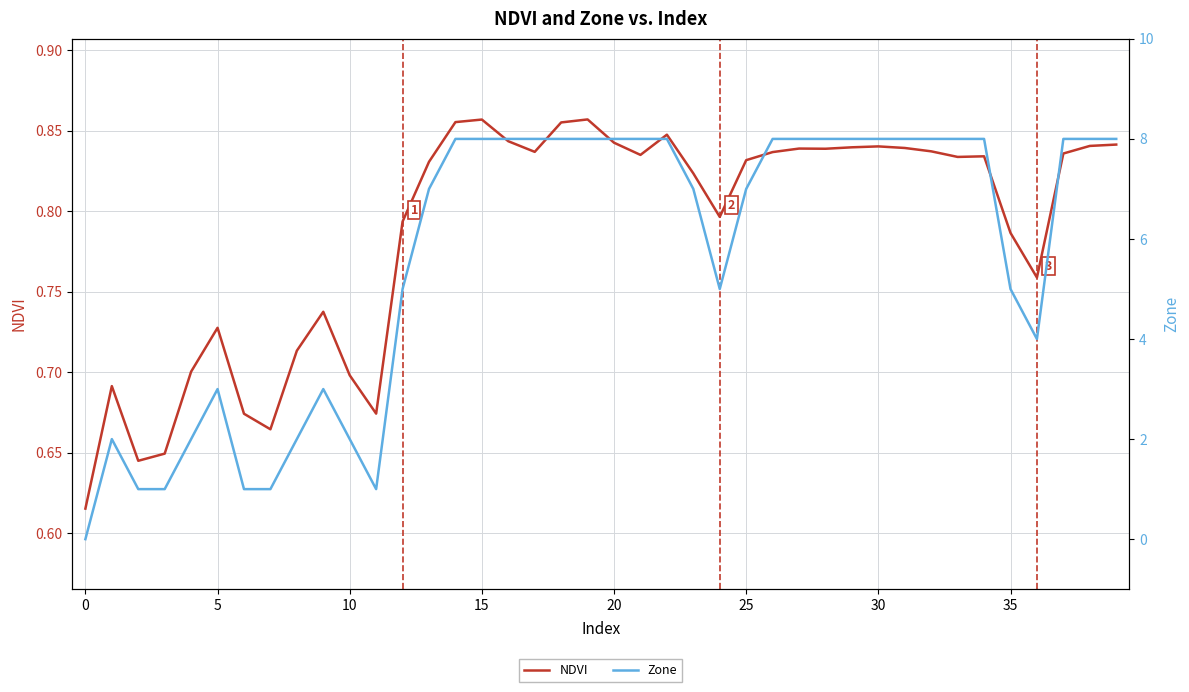

What is the label of the 16th point from the right?

24